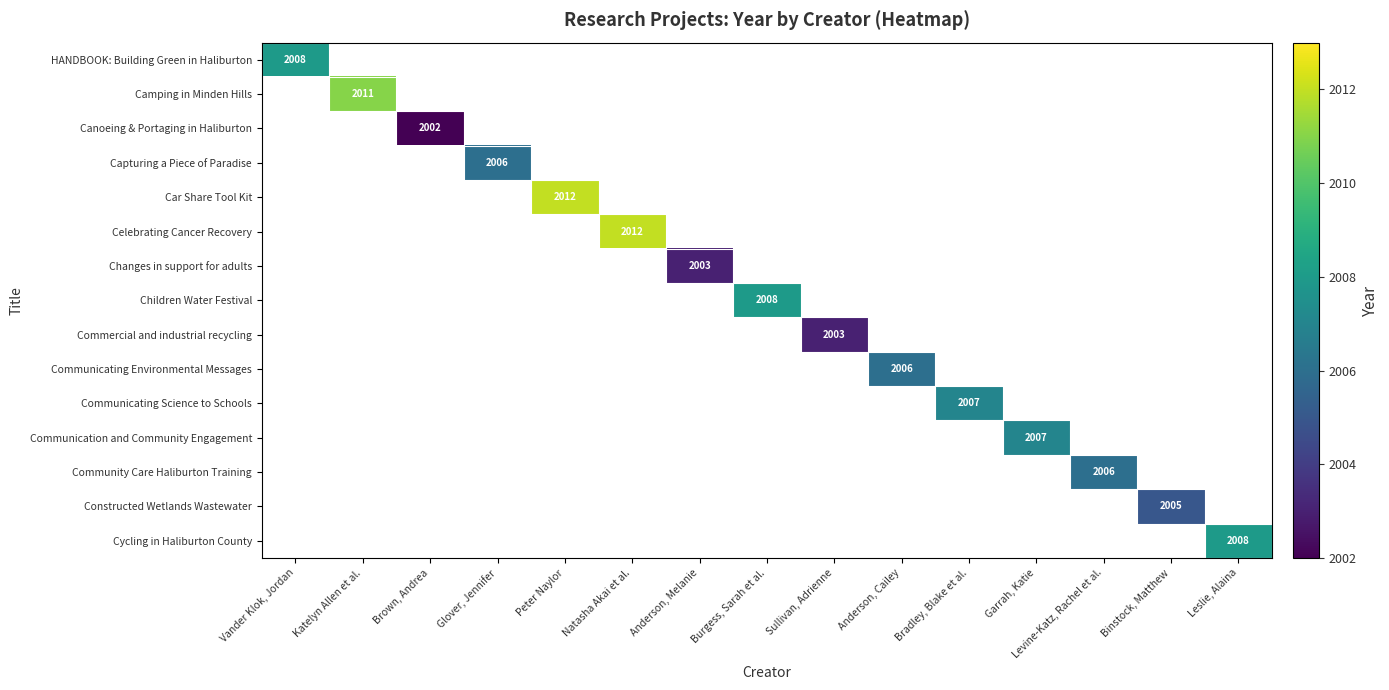

Which label corresponds to the smallest value in the chart?

Brown, Andrea